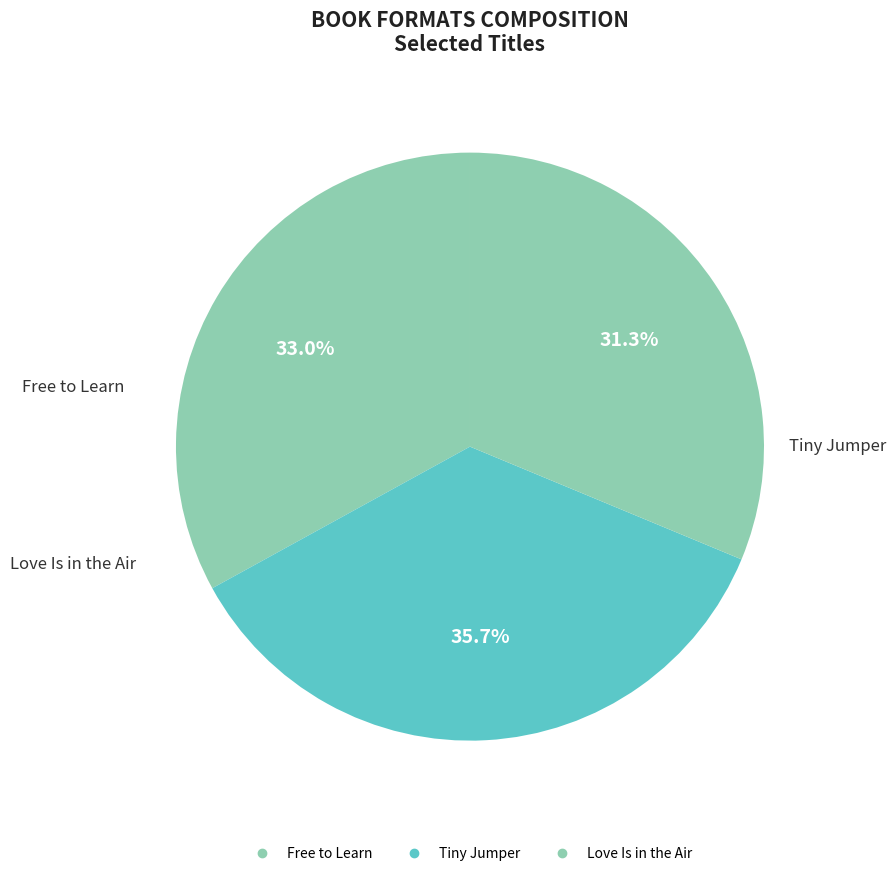

How many slices are in this pie chart?

3